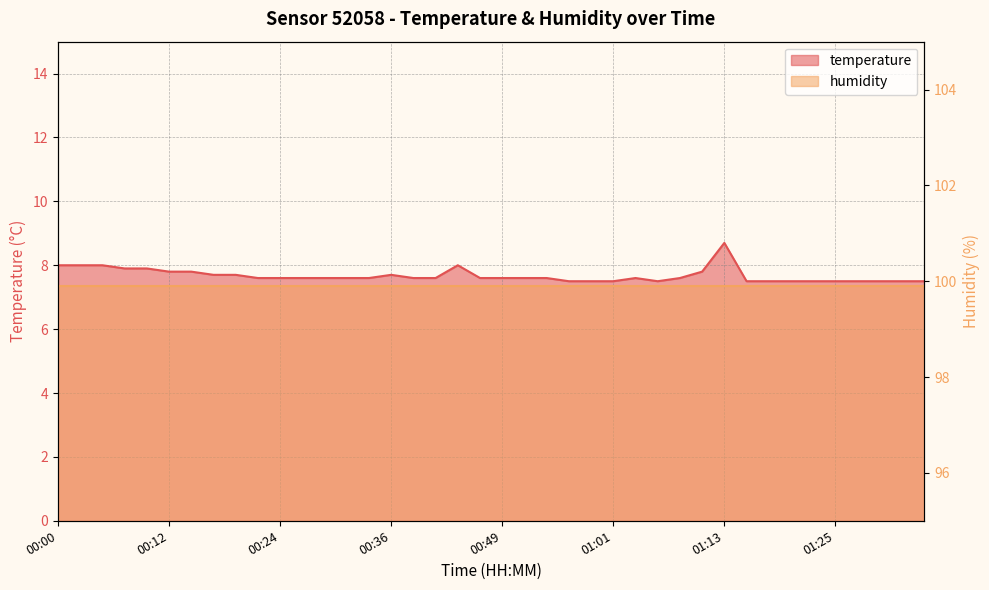

Reading left to right, transcribe all the data shown in this chart.

8.0	8.0	8.0	7.9	7.9	7.8	7.8	7.7	7.7	7.6	7.6	7.6	7.6	7.6	7.6	7.7	7.6	7.6	8.0	7.6	7.6	7.6	7.6	7.5	7.5	7.5	7.6	7.5	7.6	7.8	8.7	7.5	7.5	7.5	7.5	7.5	7.5	7.5	7.5	7.5